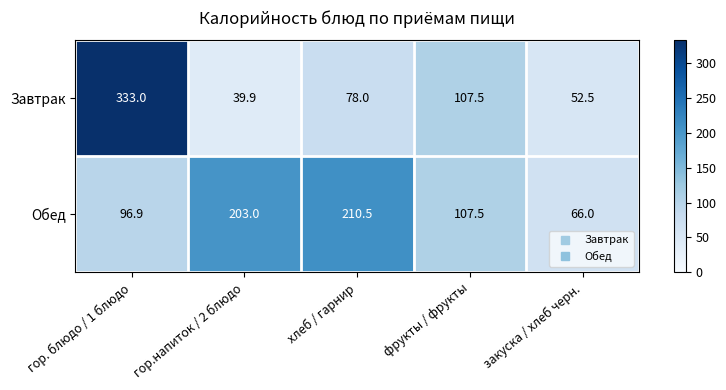

At which label is Обед closest to 138?

фрукты / фрукты